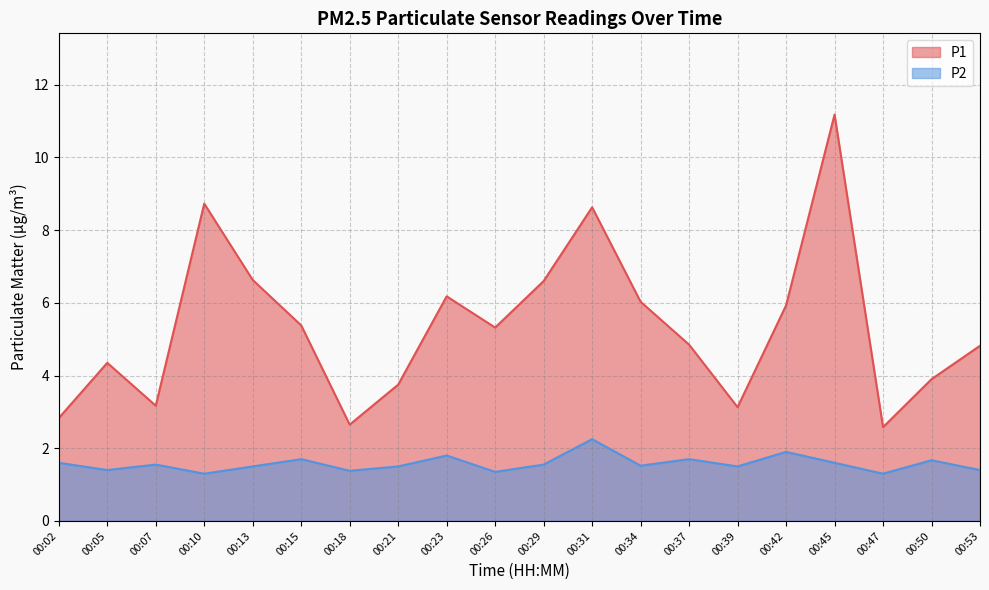

What are all the series names shown in the legend?

P1, P2